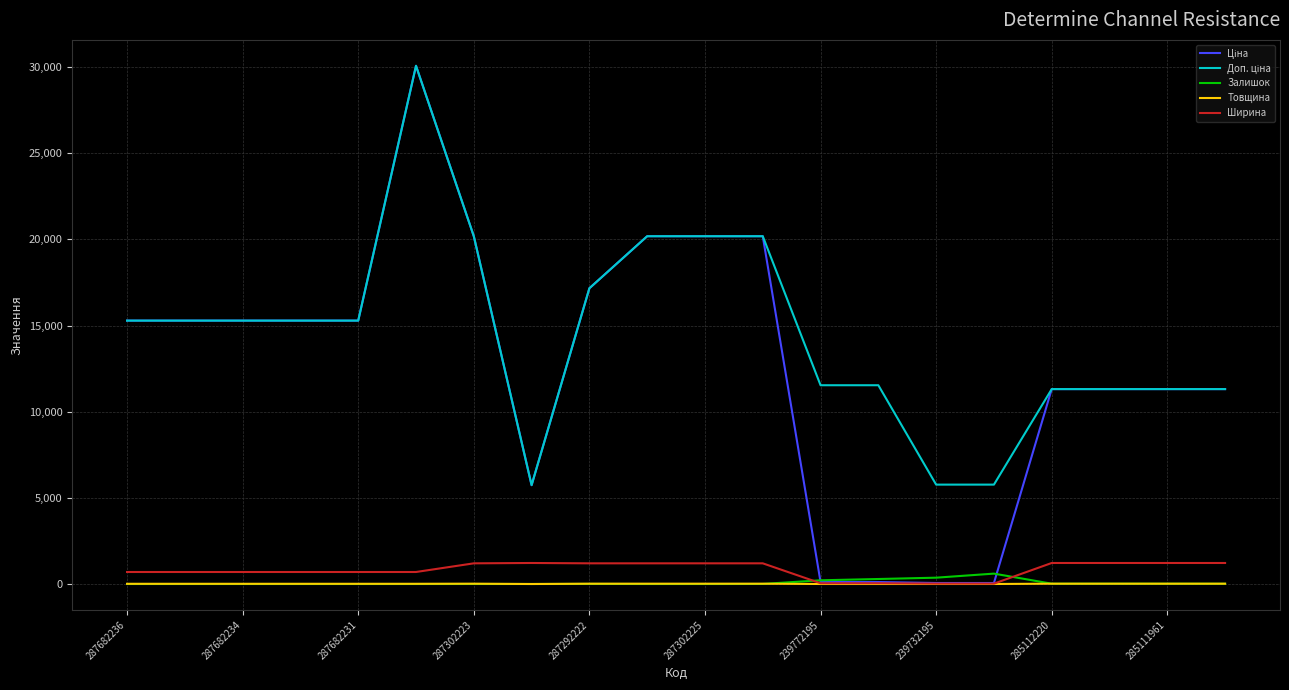

What is the greatest value displayed?

30077.8